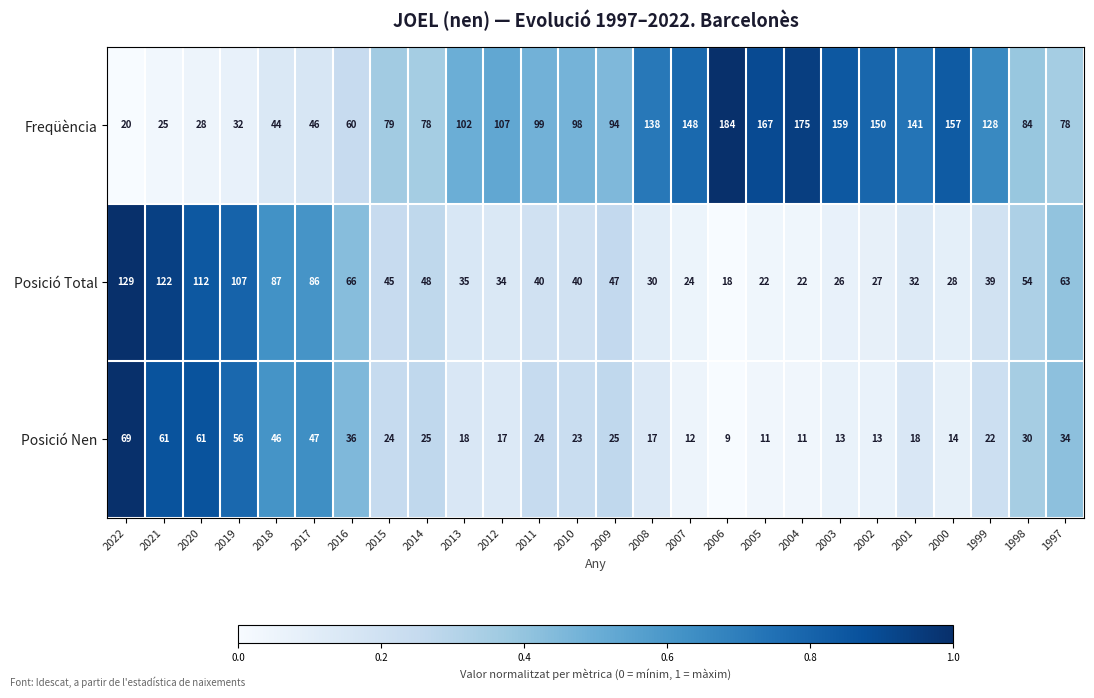

Which series has the largest total across all categories?

Freqüència